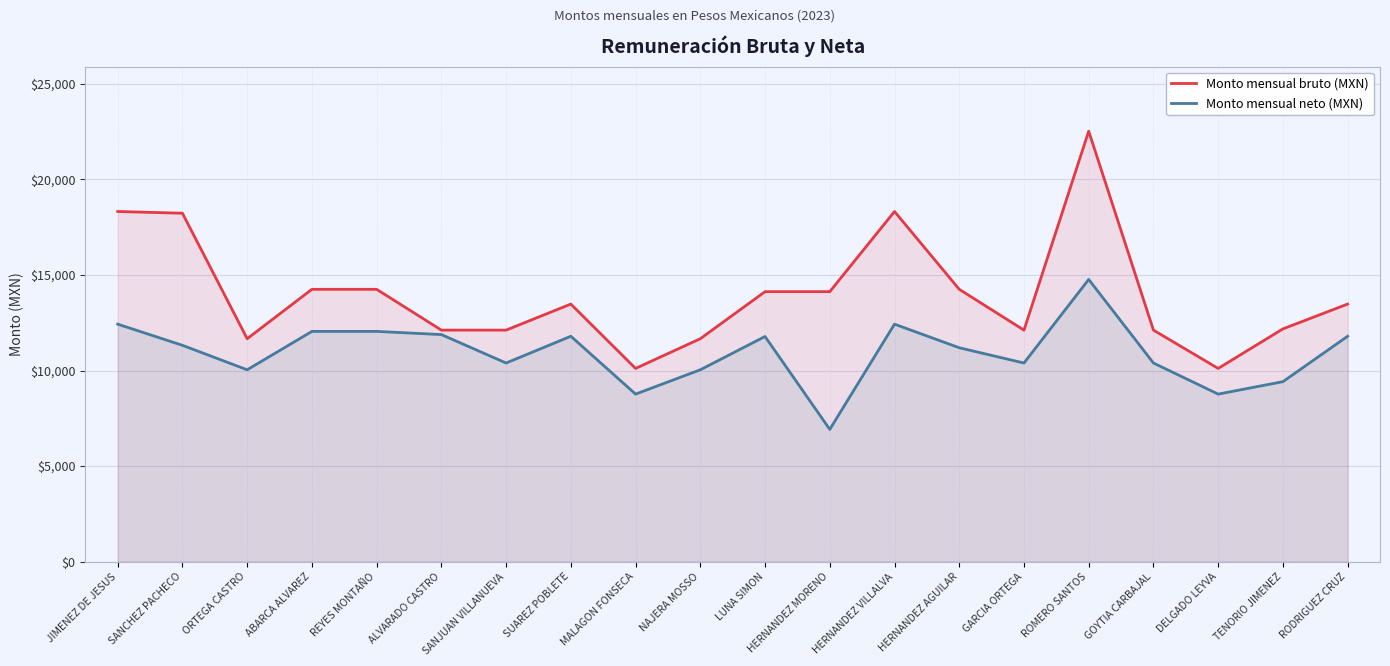

Which has a higher value, REYES MONTAÑO or ROMERO SANTOS?

ROMERO SANTOS